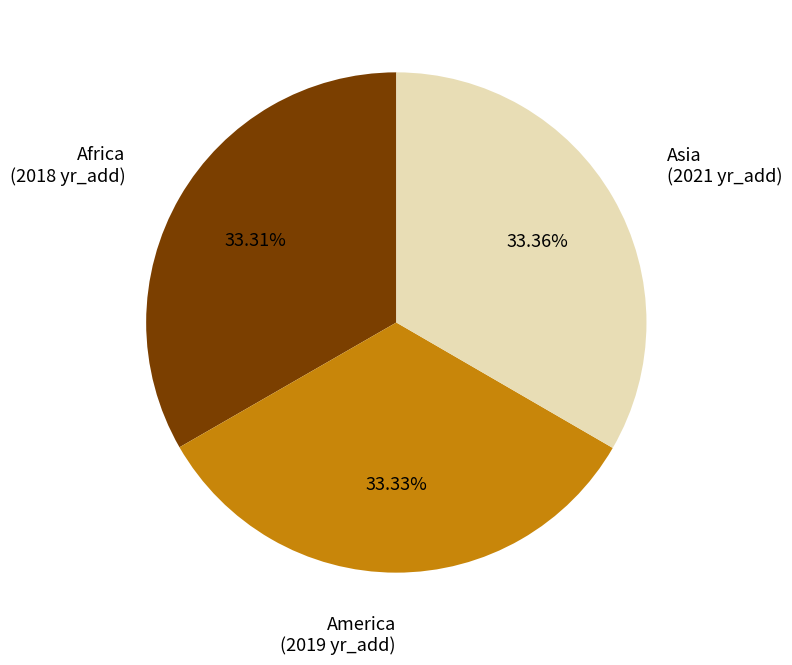

Does Africa represent more than half of the total?

No